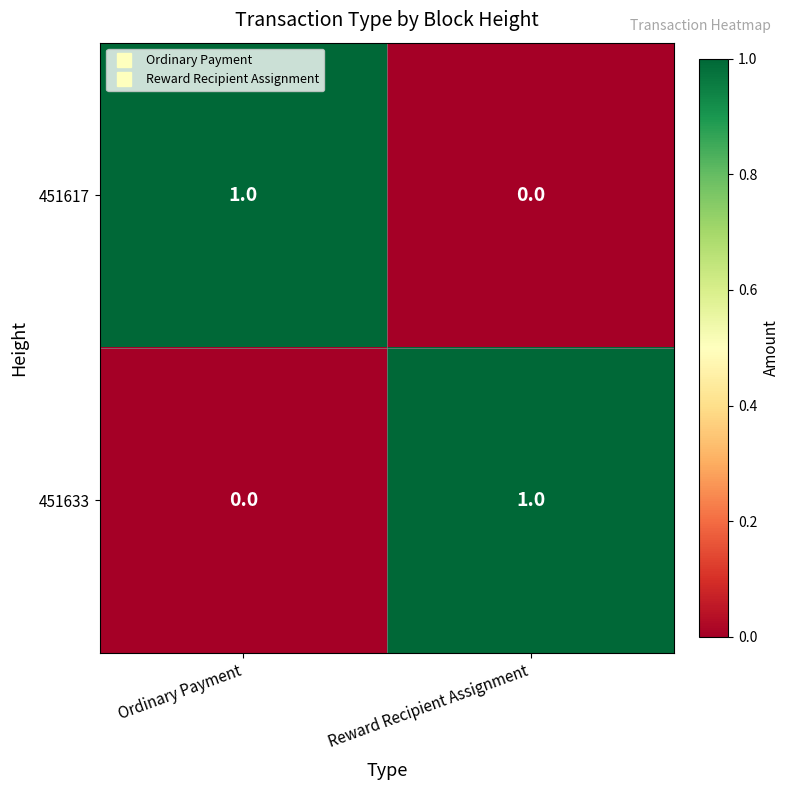

Is the value of 451617 at Reward Recipient Assignment greater than the value of 451633 at Reward Recipient Assignment?

No